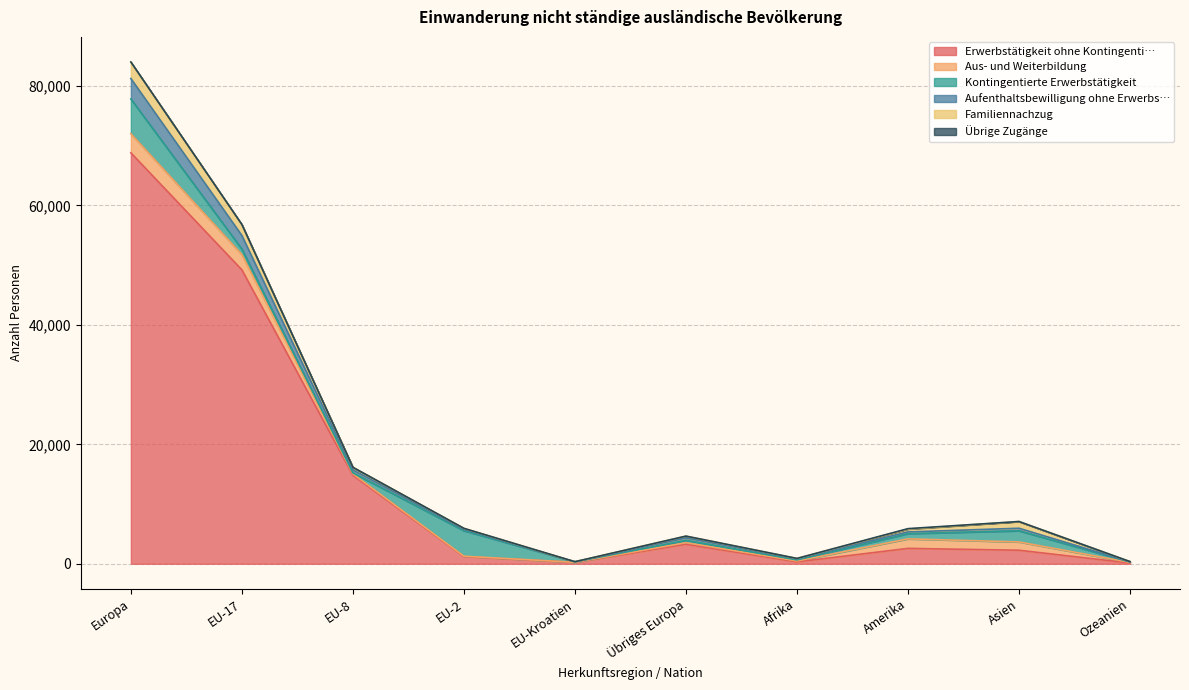

What is the value of the Erwerbstätigkeit ohne Kontingenti… point at the 8th from the left?

2579